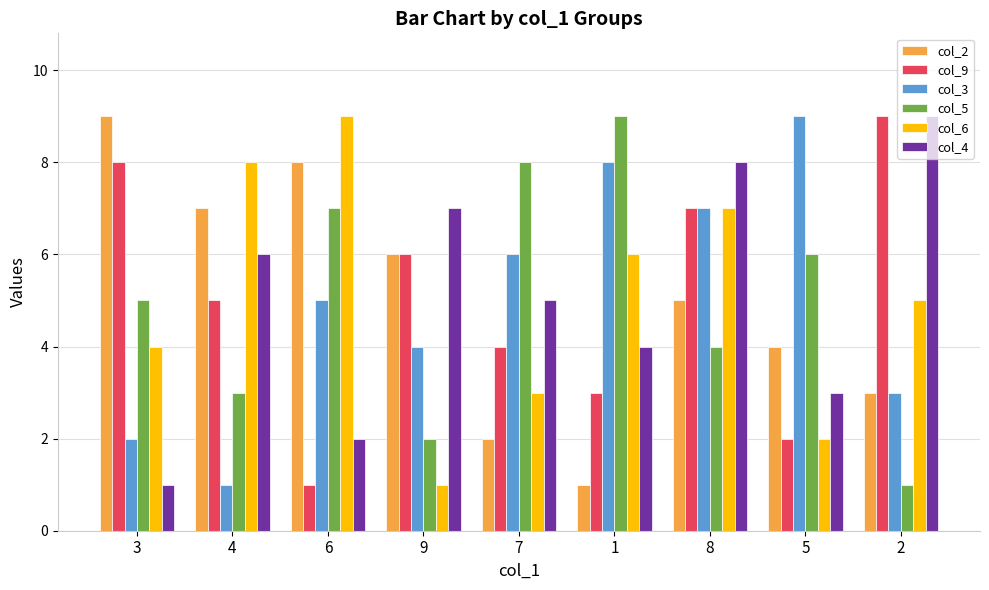

Between 7 and 5, which series saw the biggest shift?

col_3